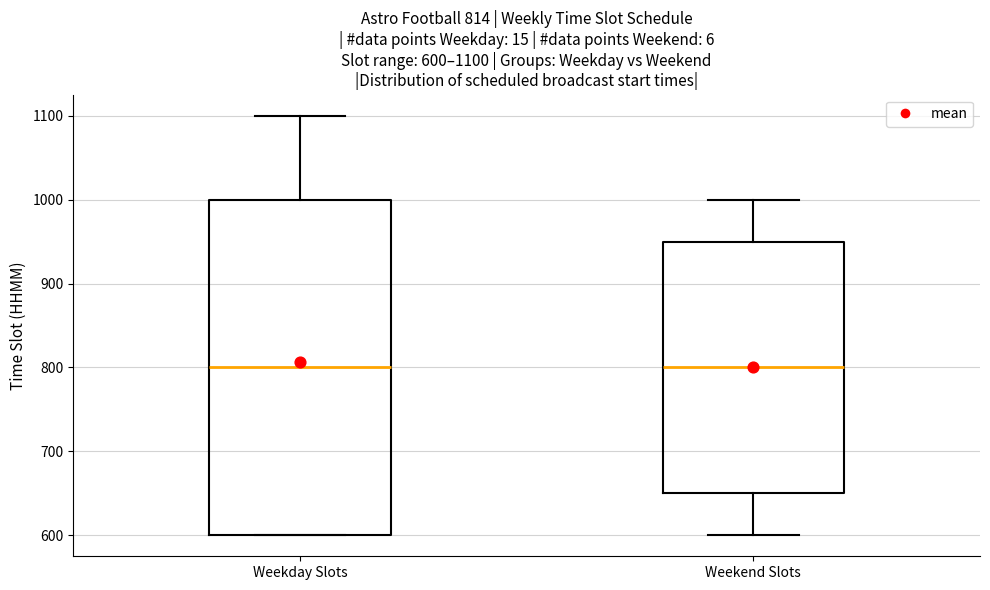

Which box is the tallest, from its lower edge to its upper edge?

Weekday Slots